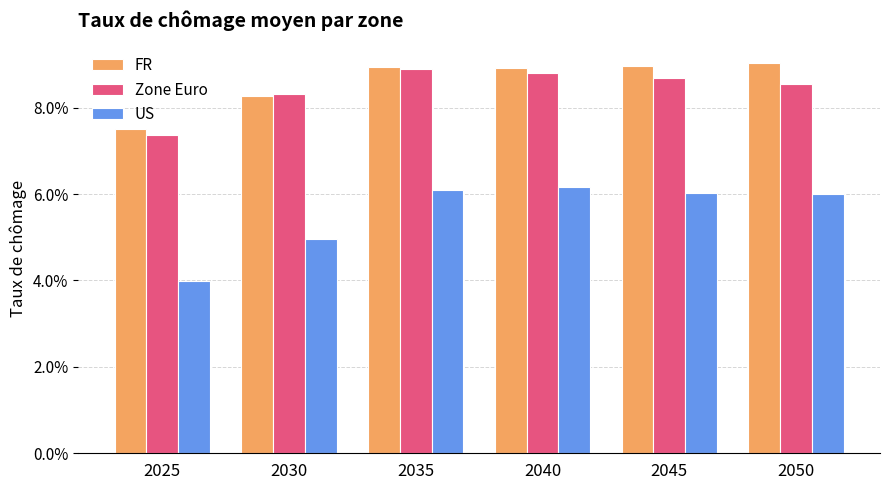

What is the difference between the maximum and minimum values in the Zone Euro series?

1.5